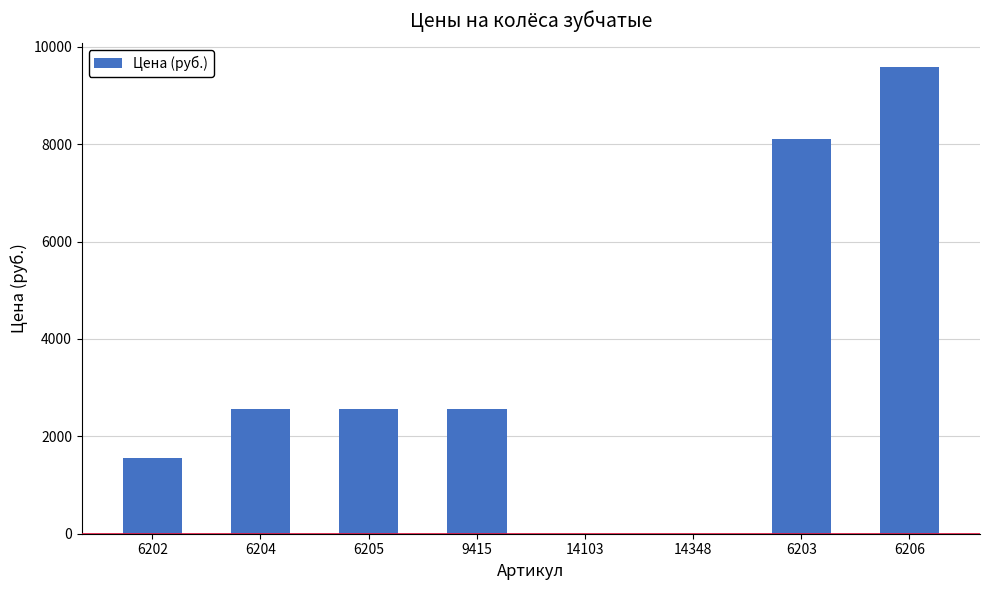

Is it true that the value at 9415 is 2570?

True